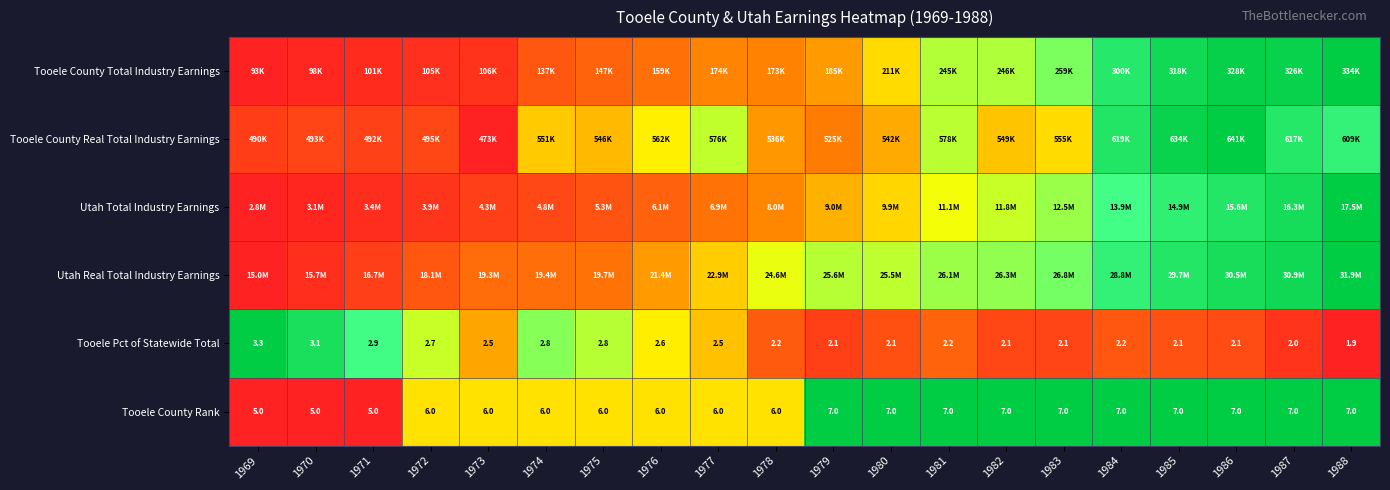

How many data points in Tooele County Rank are less than 7?

10